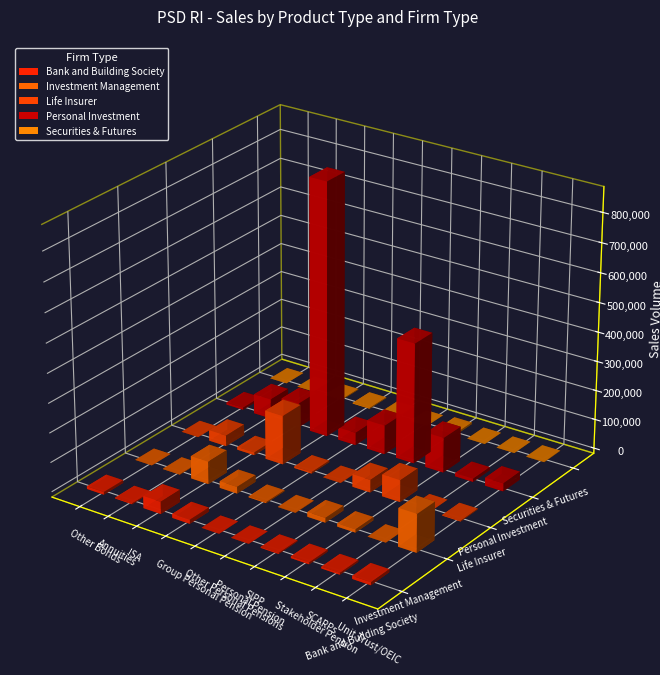

Count the number of categories in the chart.

10